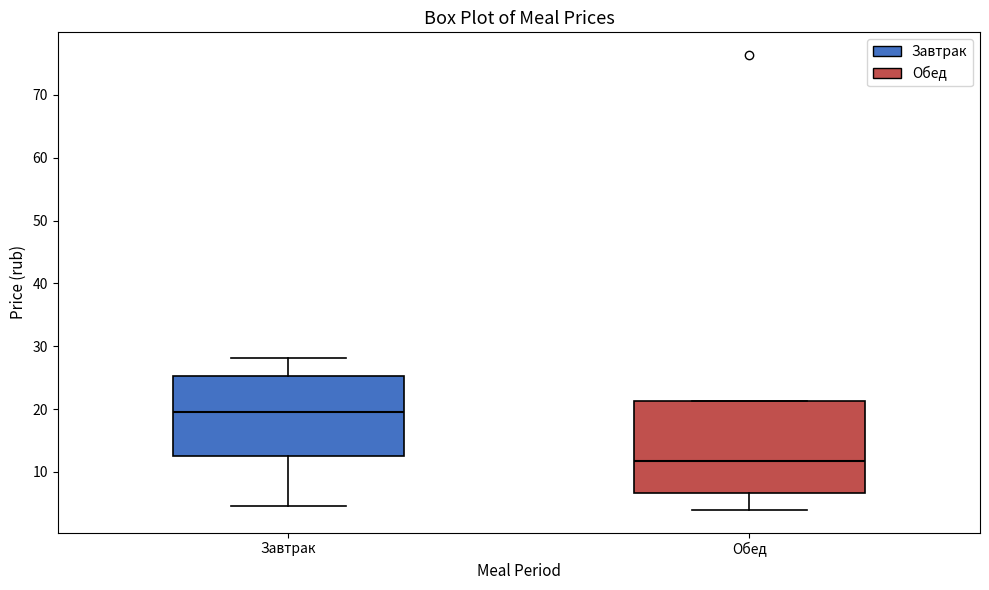

Reading left to right, read every box against the y-axis: the position of its median line, the range the box covers, and the ends of its whiskers. The values are not printed on the chart, so give them approximately, as read against the axis.

Завтрак: median 20, box 13 to 25, whiskers 5 to 28
Обед: median 12, box 7 to 21, whiskers 4 to 21